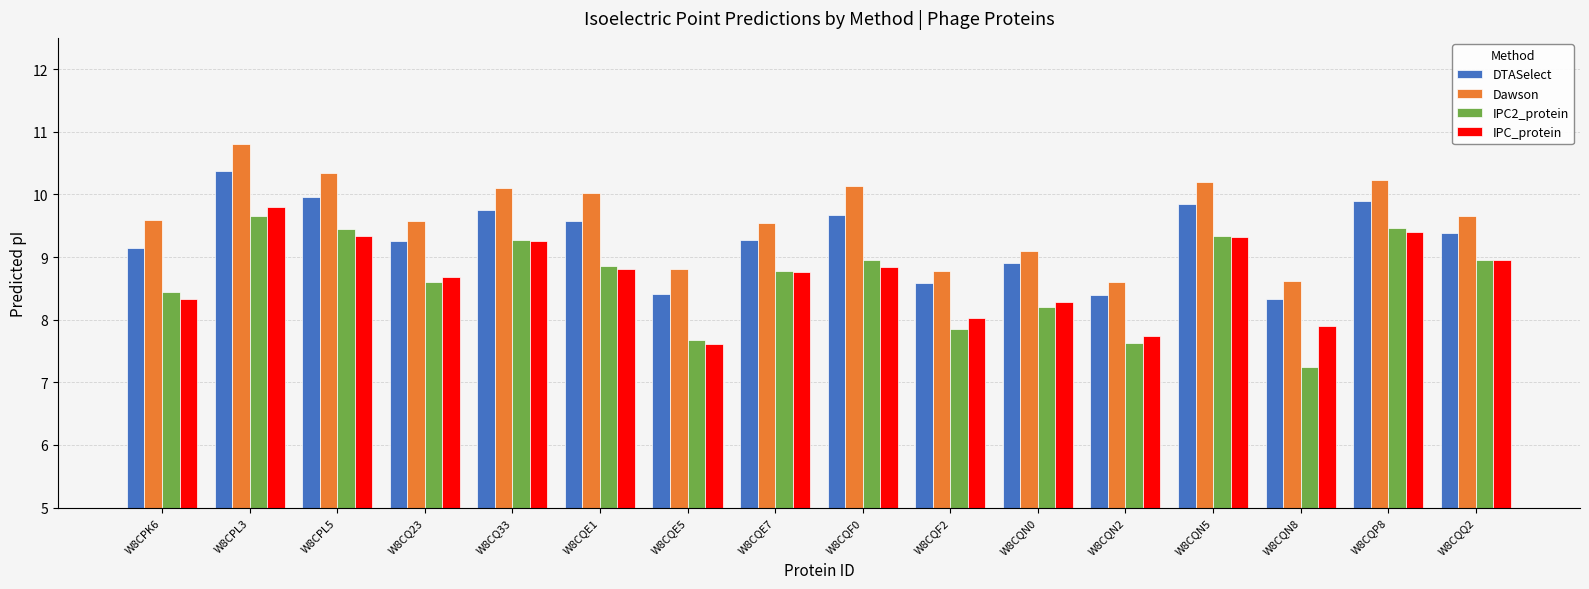

Between W8CQF2 and W8CQN2, which series saw the biggest shift?

IPC_protein